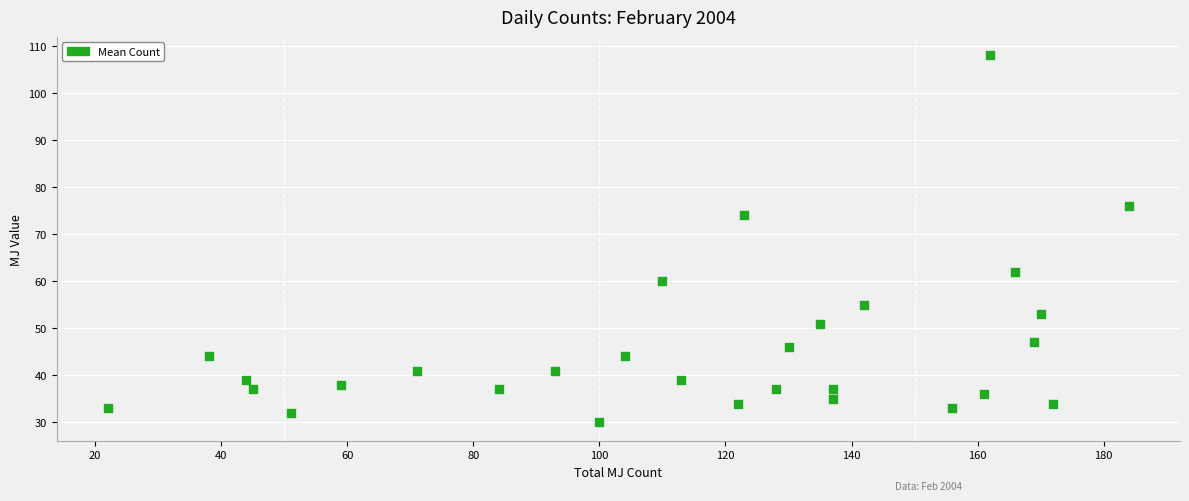

What is the range of Y values (max minus min)?

78